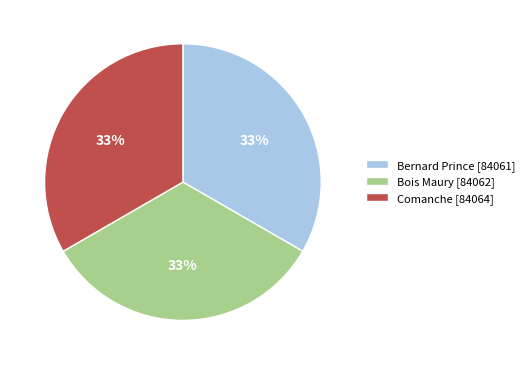

What is the ratio of the value at Bois Maury [84062] to the value at Comanche [84064]?

1.0